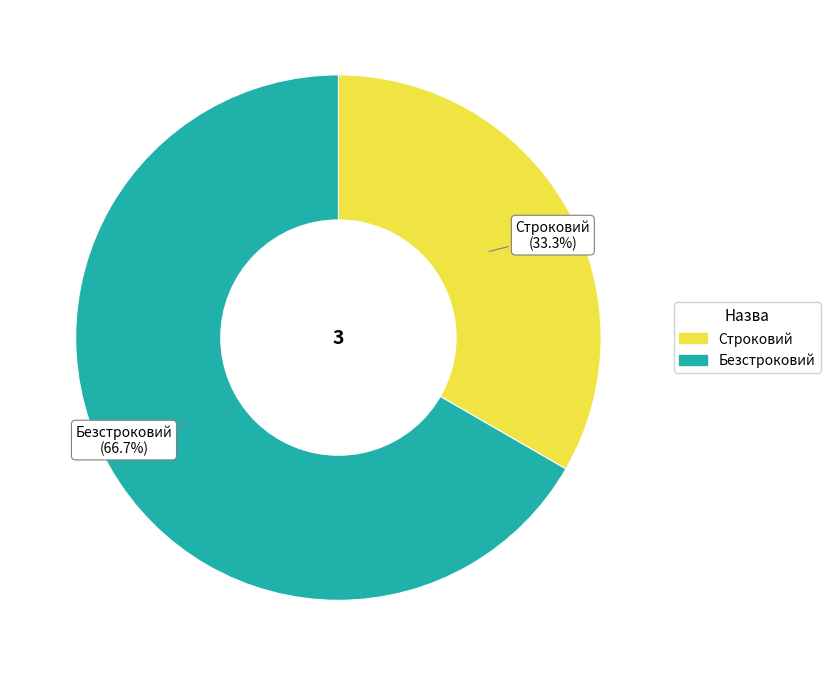

True or false: Безстроковий accounts for 67% of the total.

True